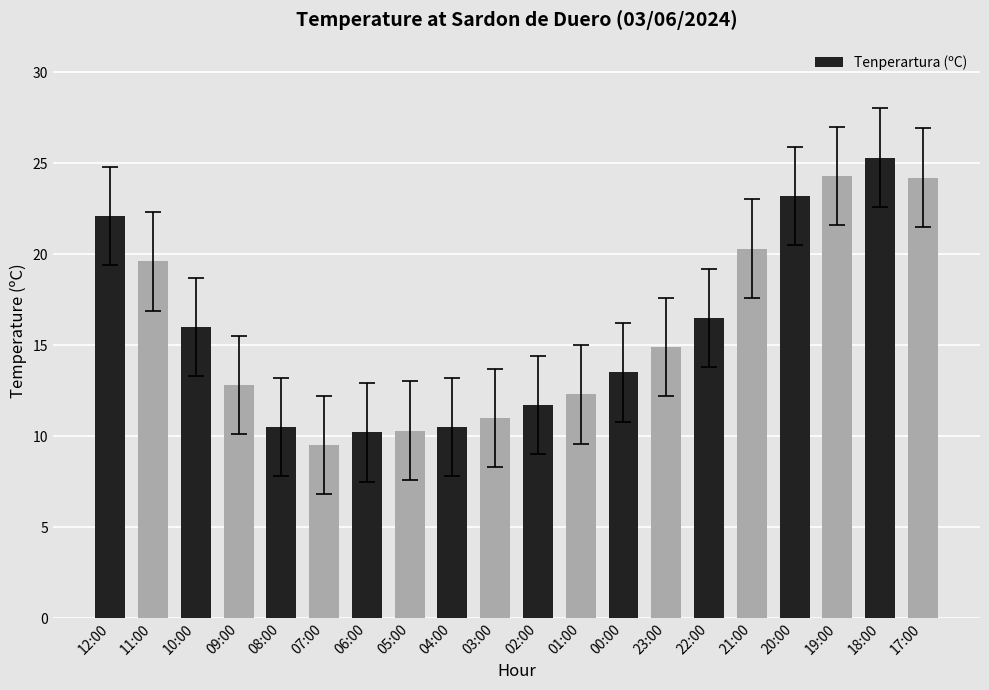

What value does the data have at 19:00?

24.3